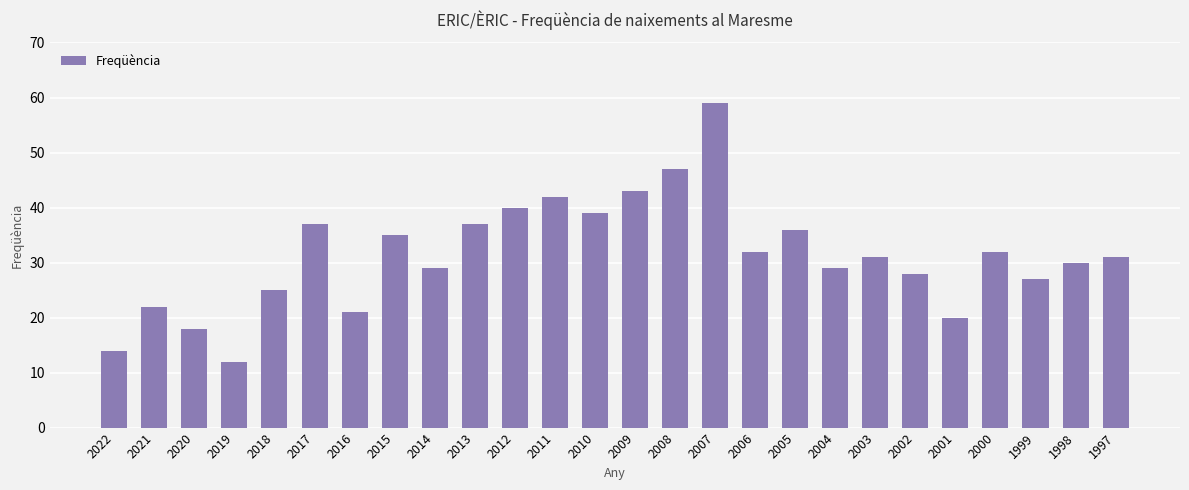

Reading right to left, what are all the values shown in this chart?

1997=31	1998=30	1999=27	2000=32	2001=20	2002=28	2003=31	2004=29	2005=36	2006=32	2007=59	2008=47	2009=43	2010=39	2011=42	2012=40	2013=37	2014=29	2015=35	2016=21	2017=37	2018=25	2019=12	2020=18	2021=22	2022=14